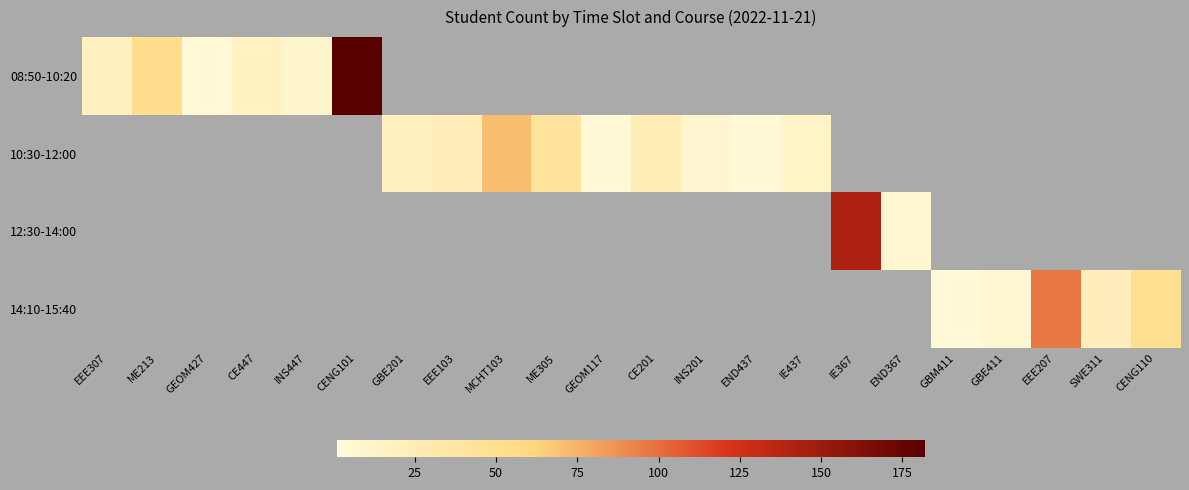

Reading right to left, transcribe all the data shown in this chart.

08:50-10:20: CENG110=0	SWE311=0	EEE207=0	GBE411=0	GBM411=0	END367=0	IE367=0	IE437=0	END437=0	INS201=0	CE201=0	GEOM117=0	ME305=0	MCHT103=0	EEE103=0	GBE201=0	CENG101=182	INS447=10	CE447=17	GEOM427=2	ME213=52	EEE307=18
10:30-12:00: CENG110=0	SWE311=0	EEE207=0	GBE411=0	GBM411=0	END367=0	IE367=0	IE437=13	END437=1	INS201=8	CE201=25	GEOM117=2	ME305=42	MCHT103=71	EEE103=22	GBE201=18	CENG101=0	INS447=0	CE447=0	GEOM427=0	ME213=0	EEE307=0
12:30-14:00: CENG110=0	SWE311=0	EEE207=0	GBE411=0	GBM411=0	END367=6	IE367=142	IE437=0	END437=0	INS201=0	CE201=0	GEOM117=0	ME305=0	MCHT103=0	EEE103=0	GBE201=0	CENG101=0	INS447=0	CE447=0	GEOM427=0	ME213=0	EEE307=0
14:10-15:40: CENG110=49	SWE311=21	EEE207=96	GBE411=6	GBM411=1	END367=0	IE367=0	IE437=0	END437=0	INS201=0	CE201=0	GEOM117=0	ME305=0	MCHT103=0	EEE103=0	GBE201=0	CENG101=0	INS447=0	CE447=0	GEOM427=0	ME213=0	EEE307=0